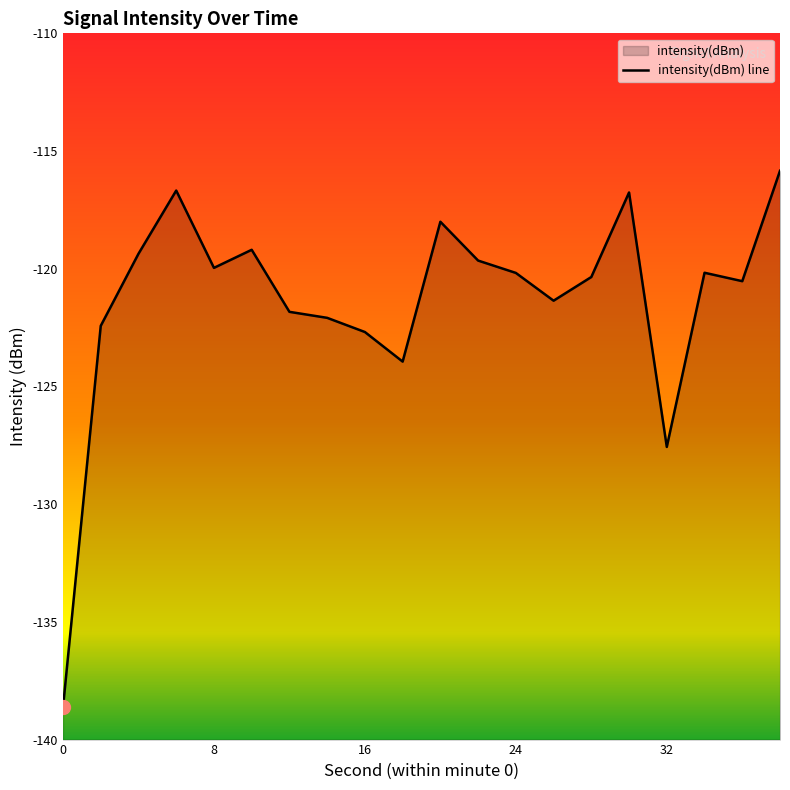

List the labels in order of value, smallest first.

0, 32, 18, 16, 2, 14, 12, 26, 36, 28, 24, 34, 8, 22, 4, 10, 20, 30, 6, 38